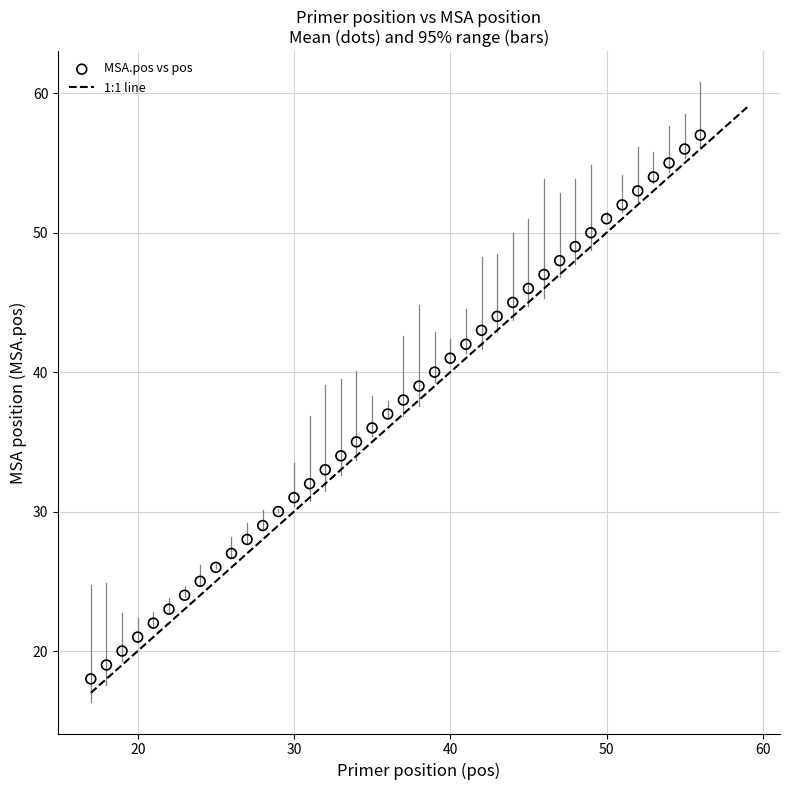

What is the range of Y values (max minus min)?

39